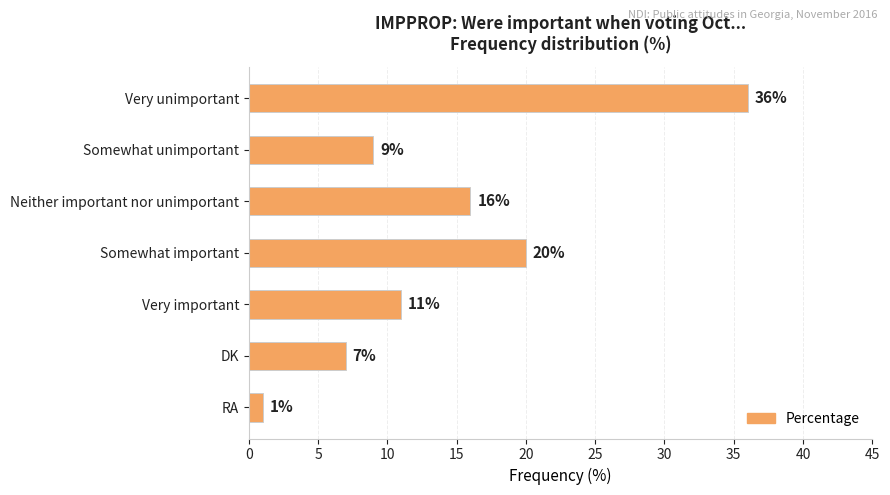

Count the number of data series in this chart.

1